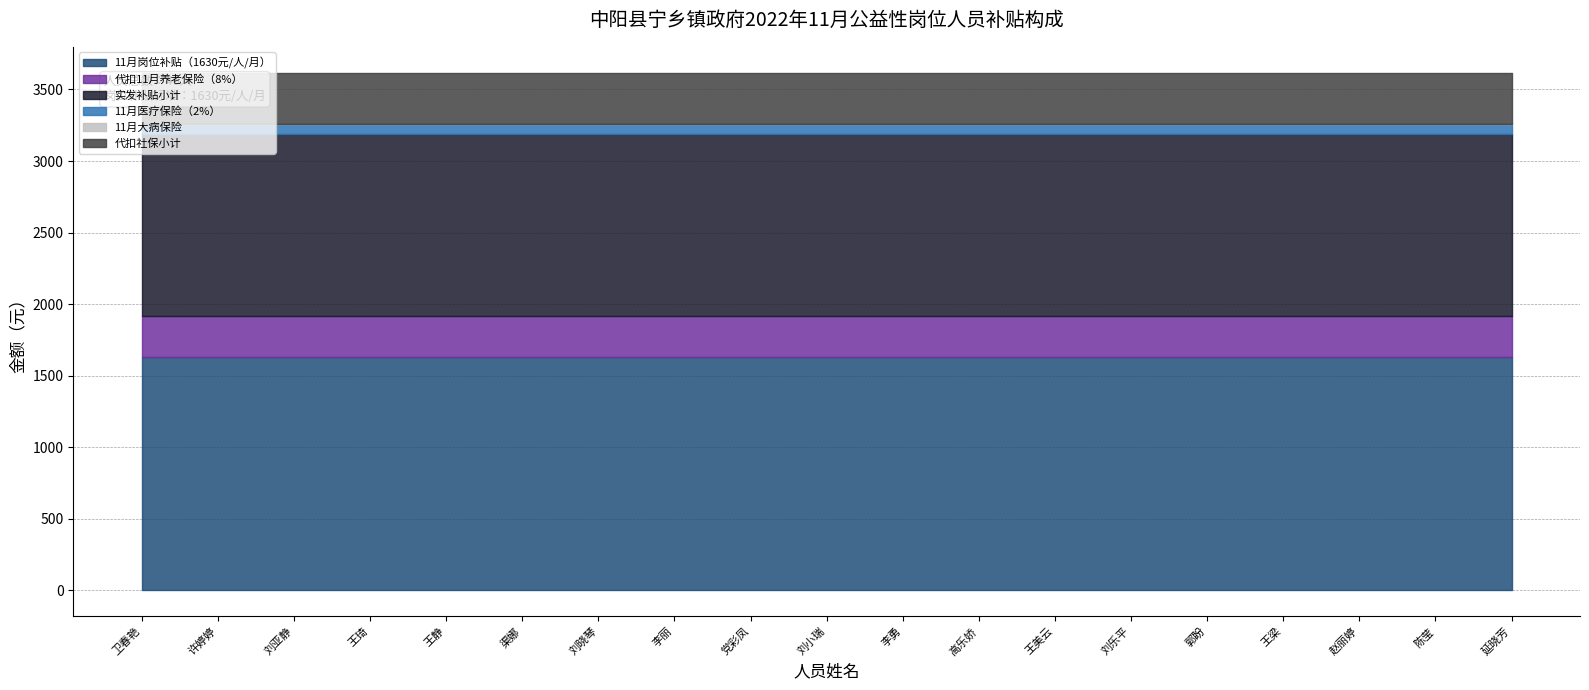

Reading left to right, list all the values displayed in this chart.

11月岗位补贴（1630元/人/月）: 卫春艳=1630.0	许婷婷=1630.0	刘亚静=1630.0	王琦=1630.0	王静=1630.0	渠娜=1630.0	刘晓琴=1630.0	李丽=1630.0	党彩凤=1630.0	刘小瑞=1630.0	李勇=1630.0	高乐娇=1630.0	王美云=1630.0	刘乐平=1630.0	郭盼=1630.0	王梁=1630.0	赵丽婷=1630.0	陈莹=1630.0	延晓芳=1630.0
代扣11月养老保险（8%）: 卫春艳=283.8	许婷婷=283.8	刘亚静=283.8	王琦=283.8	王静=283.8	渠娜=283.8	刘晓琴=283.8	李丽=283.8	党彩凤=283.8	刘小瑞=283.8	李勇=283.8	高乐娇=283.8	王美云=283.8	刘乐平=283.8	郭盼=283.8	王梁=283.8	赵丽婷=283.8	陈莹=283.8	延晓芳=283.8
实发补贴小计: 卫春艳=1273.2	许婷婷=1273.2	刘亚静=1273.2	王琦=1273.2	王静=1273.2	渠娜=1273.2	刘晓琴=1273.2	李丽=1273.2	党彩凤=1273.2	刘小瑞=1273.2	李勇=1273.2	高乐娇=1273.2	王美云=1273.2	刘乐平=1273.2	郭盼=1273.2	王梁=1273.2	赵丽婷=1273.2	陈莹=1273.2	延晓芳=1273.2
11月医疗保险（2%）: 卫春艳=71.0	许婷婷=71.0	刘亚静=71.0	王琦=71.0	王静=71.0	渠娜=71.0	刘晓琴=71.0	李丽=71.0	党彩凤=71.0	刘小瑞=71.0	李勇=71.0	高乐娇=71.0	王美云=71.0	刘乐平=71.0	郭盼=71.0	王梁=71.0	赵丽婷=71.0	陈莹=71.0	延晓芳=71.0
11月大病保险: 卫春艳=2.0	许婷婷=2.0	刘亚静=2.0	王琦=2.0	王静=2.0	渠娜=2.0	刘晓琴=2.0	李丽=2.0	党彩凤=2.0	刘小瑞=2.0	李勇=2.0	高乐娇=2.0	王美云=2.0	刘乐平=2.0	郭盼=2.0	王梁=2.0	赵丽婷=2.0	陈莹=2.0	延晓芳=2.0
代扣社保小计: 卫春艳=356.8	许婷婷=356.8	刘亚静=356.8	王琦=356.8	王静=356.8	渠娜=356.8	刘晓琴=356.8	李丽=356.8	党彩凤=356.8	刘小瑞=356.8	李勇=356.8	高乐娇=356.8	王美云=356.8	刘乐平=356.8	郭盼=356.8	王梁=356.8	赵丽婷=356.8	陈莹=356.8	延晓芳=356.8